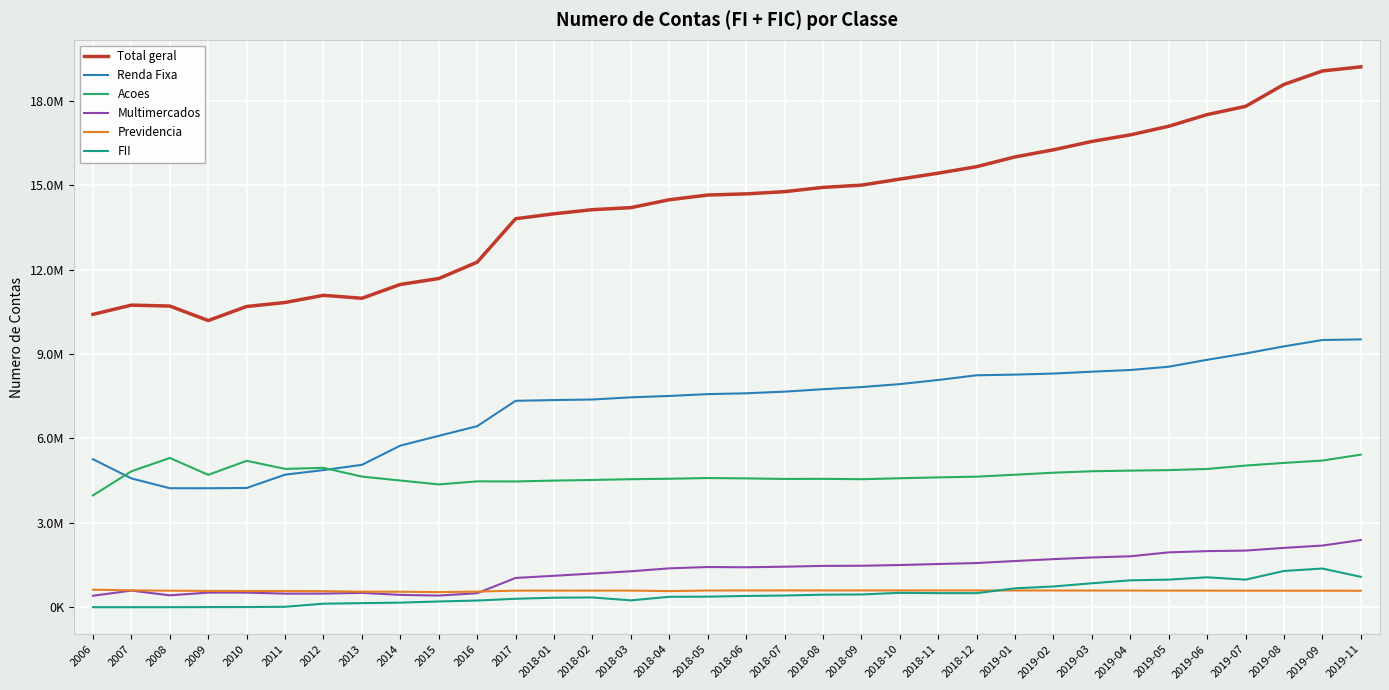

What is the difference between the Multimercados values at 2019-04 and 2011?

1328319